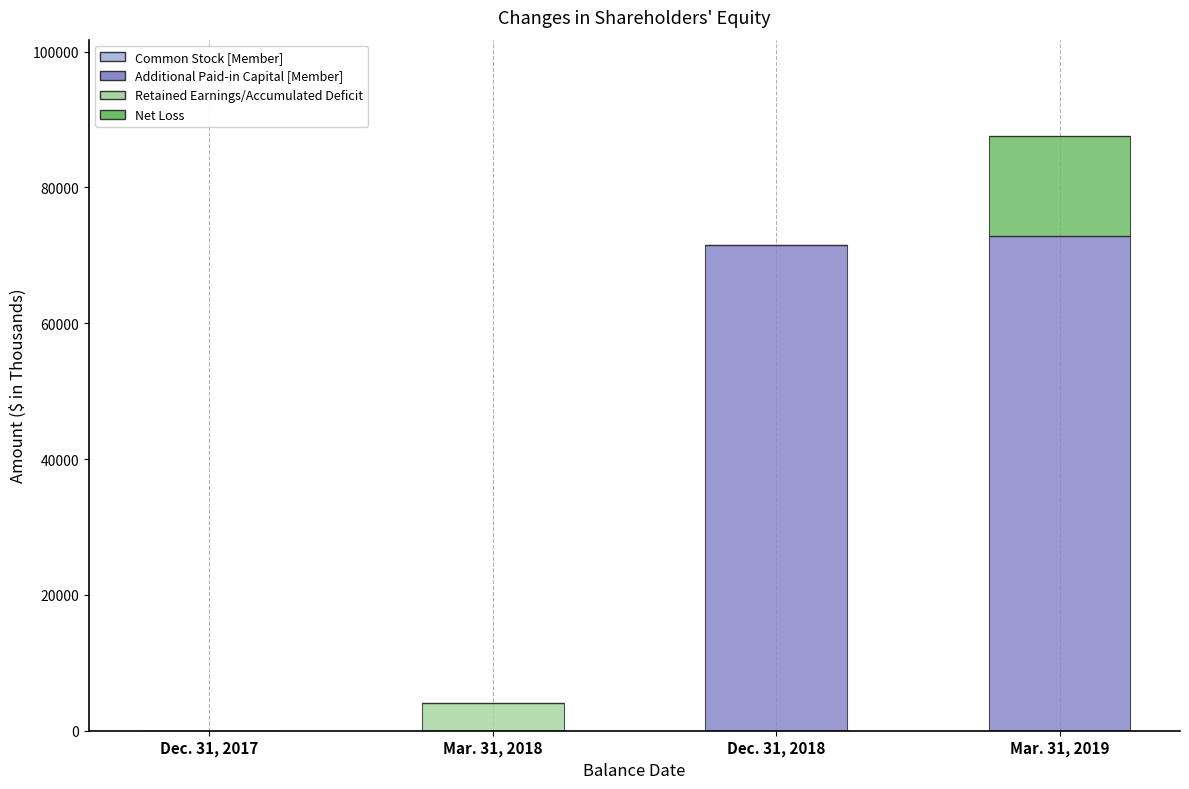

Are the bars grouped side by side (vs. stacked)?

Yes